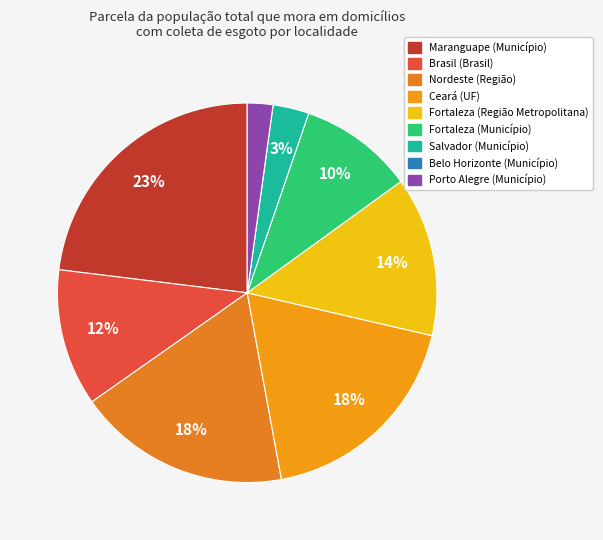

Does Nordeste (Região) account for over 50% of the chart?

No